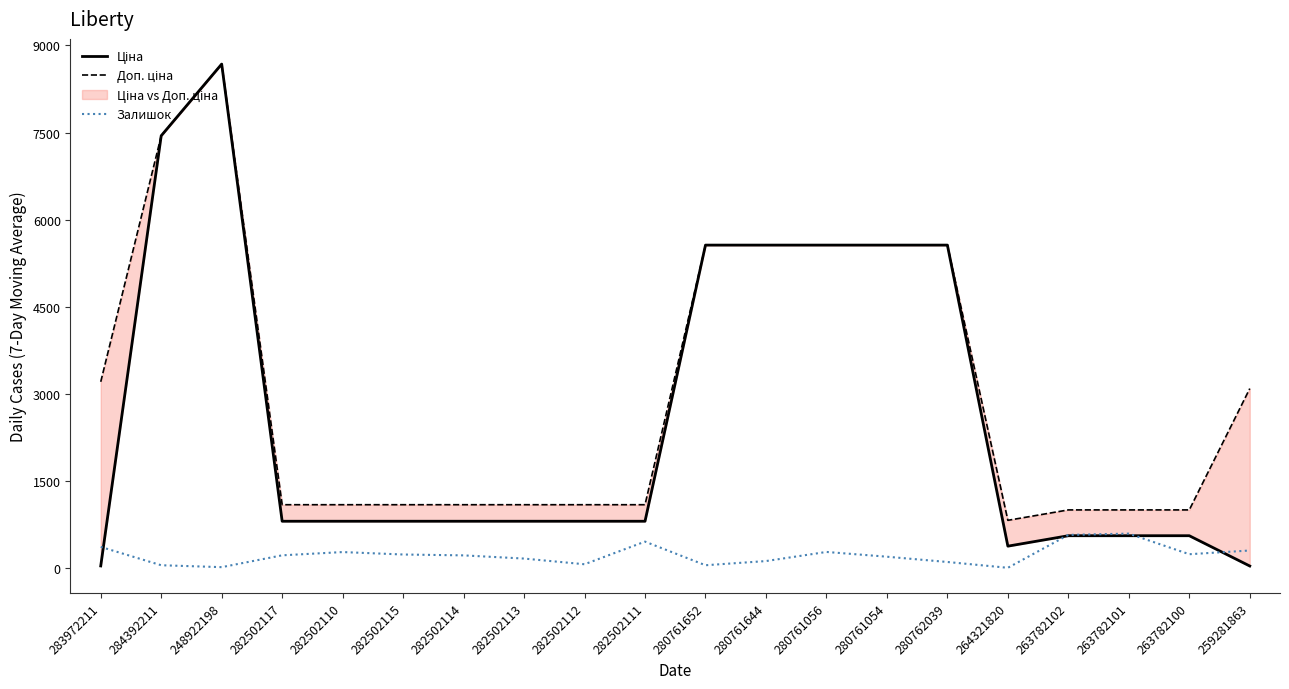

Which category has the highest value in the Залишок series?

263782101